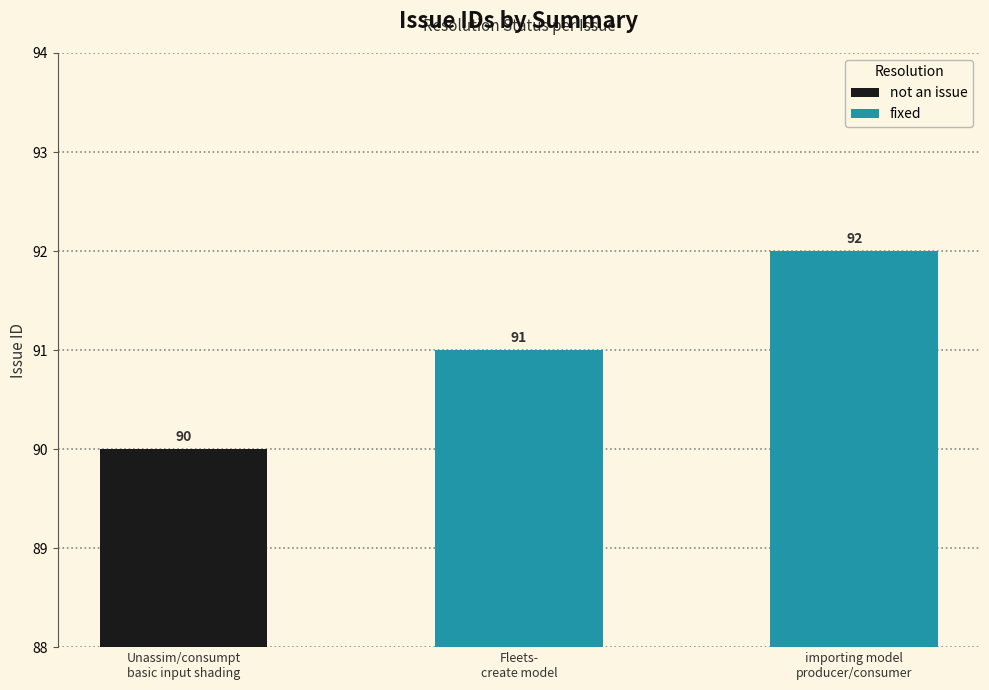

The value at Fleets- attempting to create a model is 157. True or false?

False